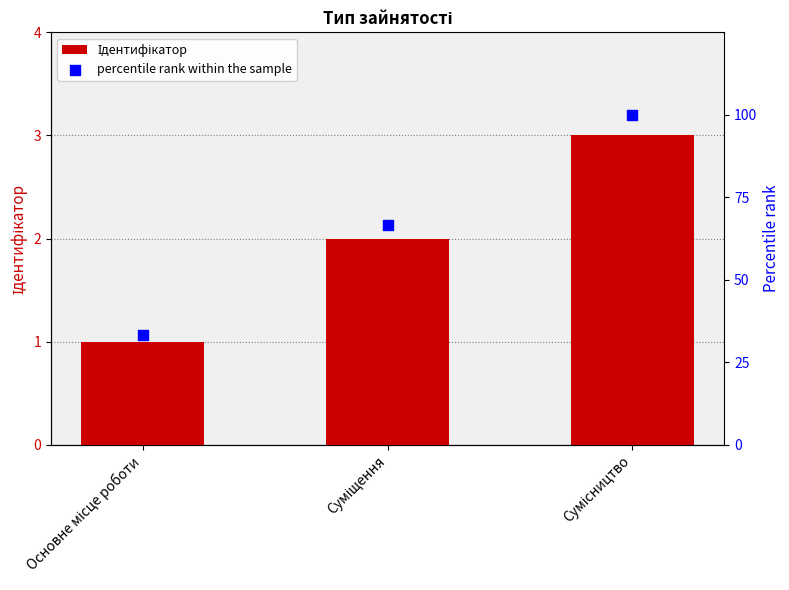

At which category is the sum across all series the highest?

Сумісництво